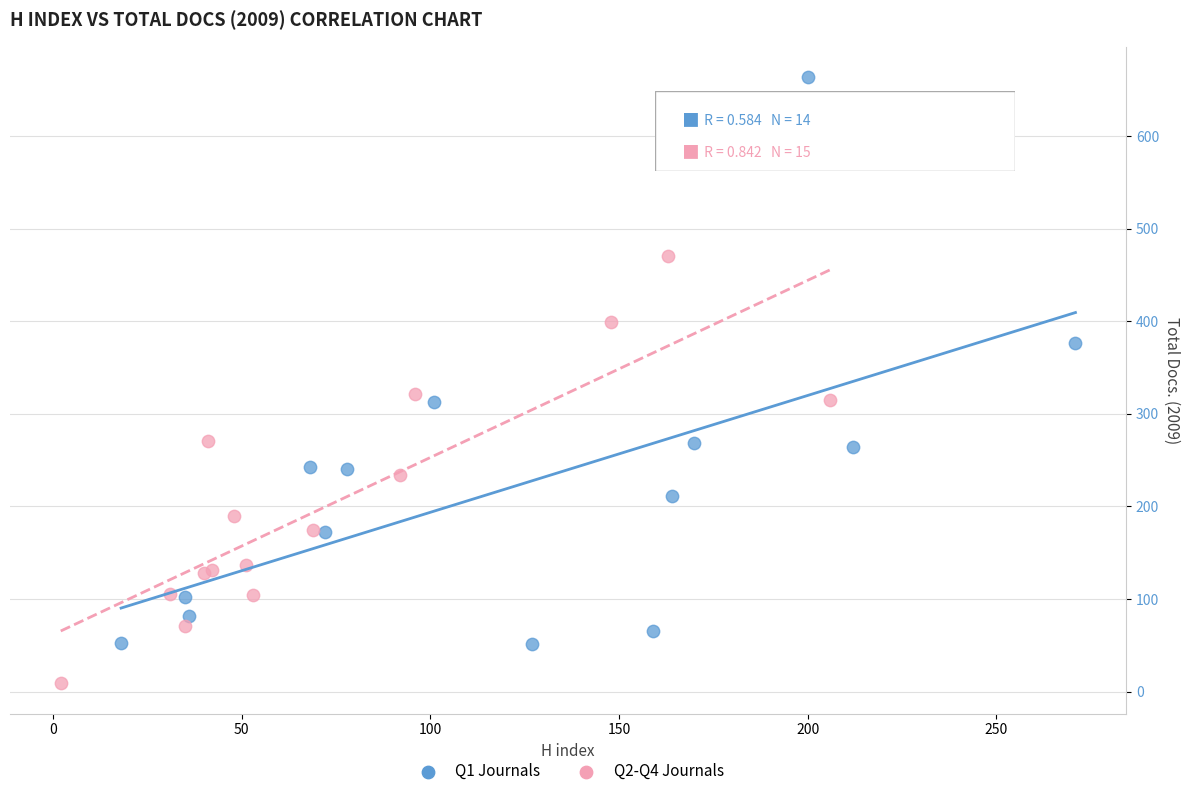

Which series contains the highest Y value?

Q1 Journals